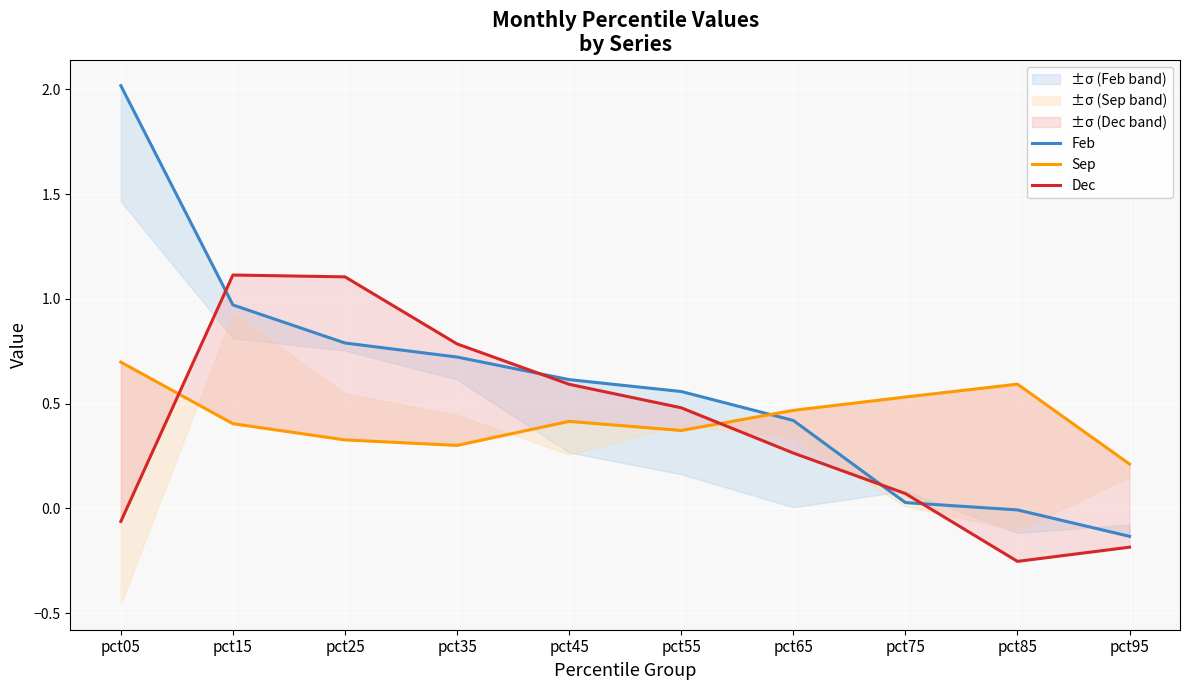

What is the value of the Feb point at the 7th from the left?

0.4